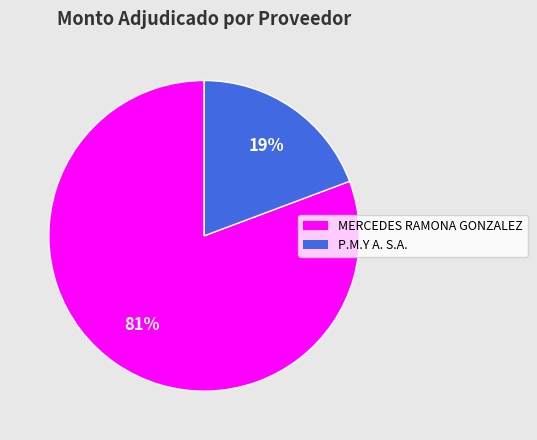

Rank the categories by value from highest to lowest.

MERCEDES RAMONA GONZALEZ, P.M.Y A. S.A.